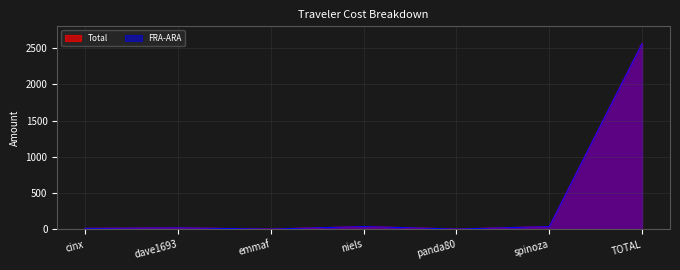

What is the average value of the Total series?

382.5